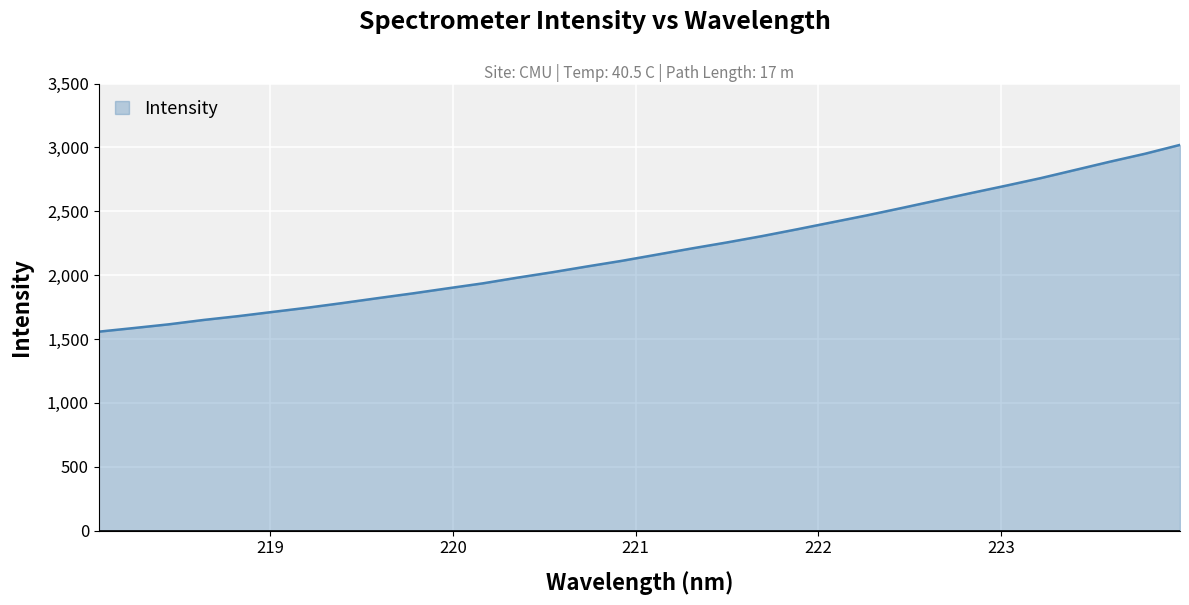

What is the difference between the maximum and minimum values?

1462.7